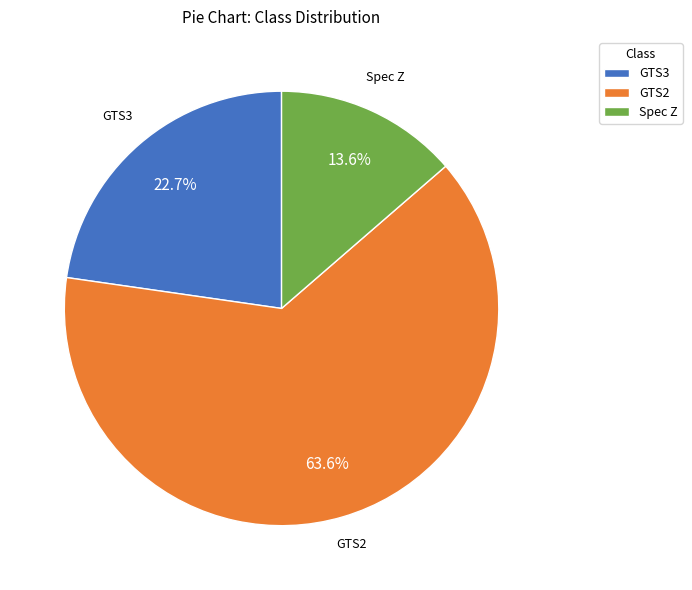

Which slice is the largest?

GTS2